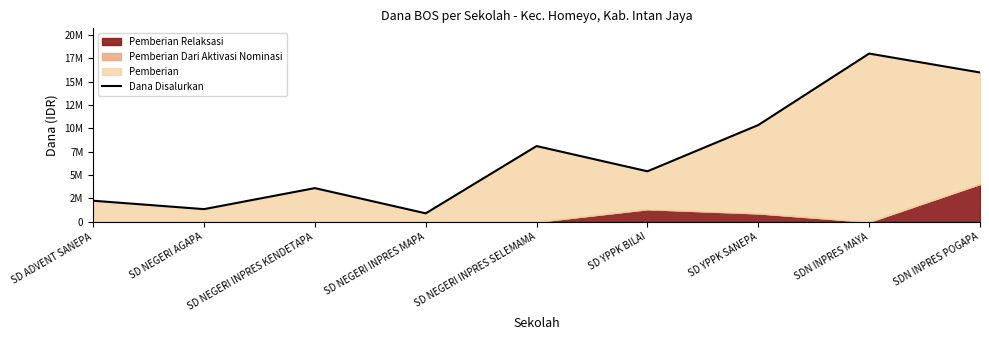

What is the sum of all values?

65925000